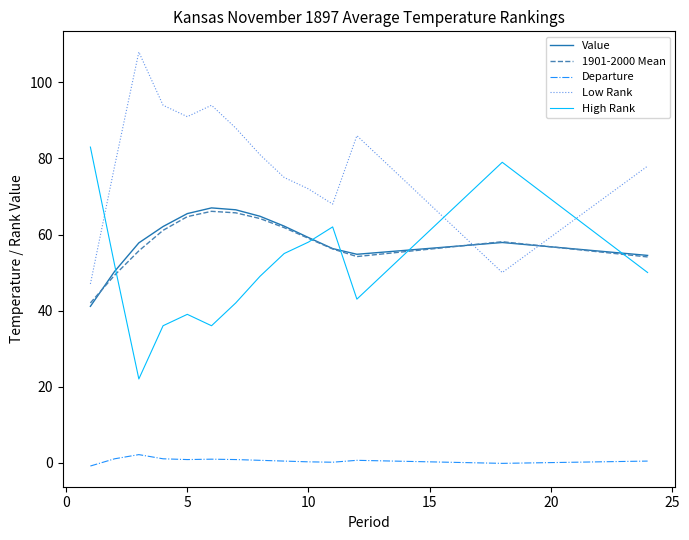

True or false: Departure and 1901-2000 Mean cross at least once.

False